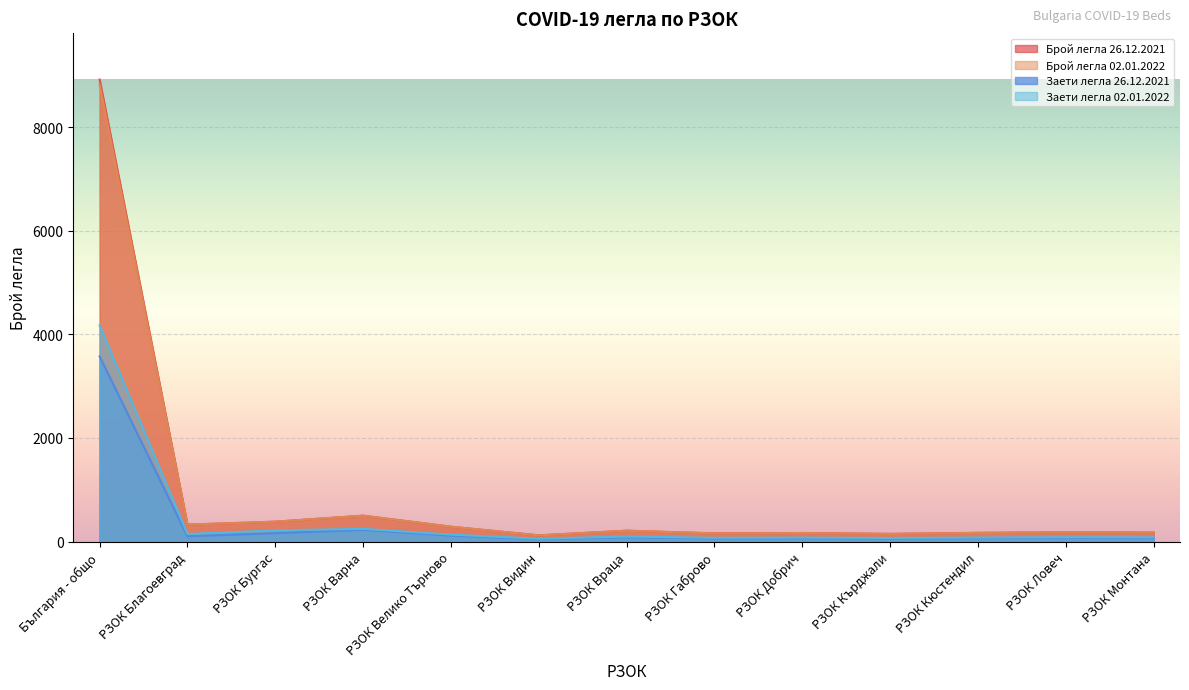

What position from the right is РЗОК Кърджали?

4